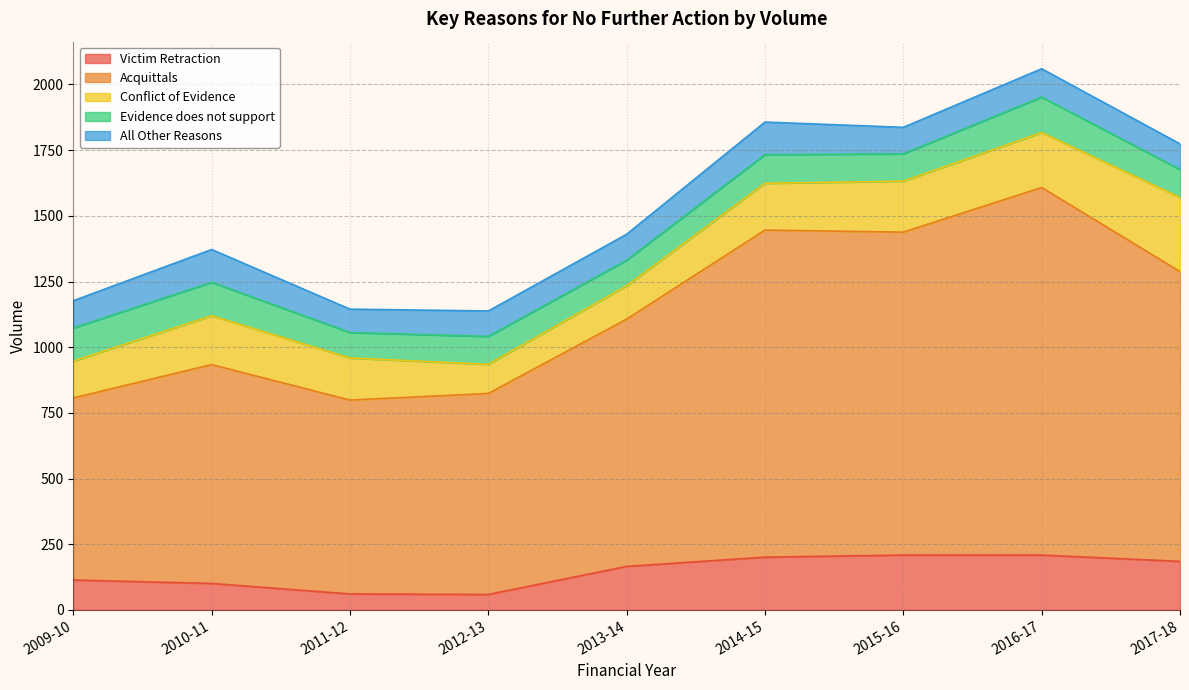

Reading left to right, list all the values displayed in this chart.

Victim Retraction: 114	101	61	59	166	201	209	209	185
Acquittals: 693	833	738	765	941	1245	1229	1399	1103
Conflict of Evidence: 140	186	160	111	127	178	194	209	282
Evidence does not support: 126	127	97	106	97	109	104	135	106
All Other Reasons: 104	125	89	97	99	124	101	108	98